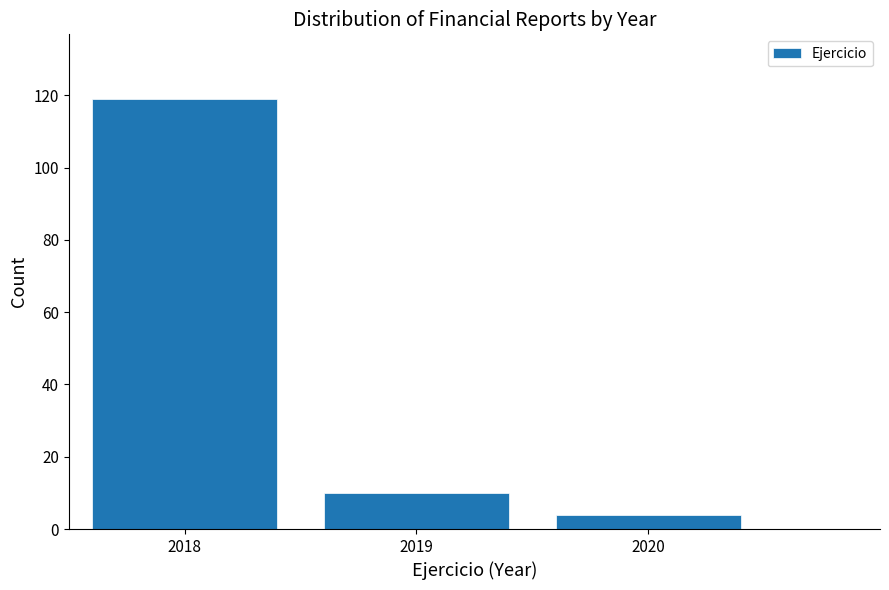

Reading right to left, list all the values displayed in this chart.

2020=4	2019=10	2018=119